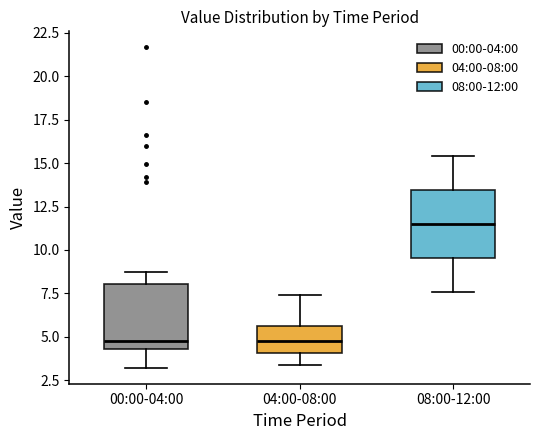

Reading left to right, transcribe this box plot: for each box, give where its median line is, the range the box spans, and where its two whiskers end, as read against the y-axis. The values are not printed on the chart, so give them approximately, as read against the axis.

00:00-04:00: median 5.0, box 4.5 to 8.0, whiskers 3.0 to 8.5
04:00-08:00: median 5.0, box 4.0 to 5.5, whiskers 3.5 to 7.5
08:00-12:00: median 11.5, box 9.5 to 13.5, whiskers 7.5 to 15.5